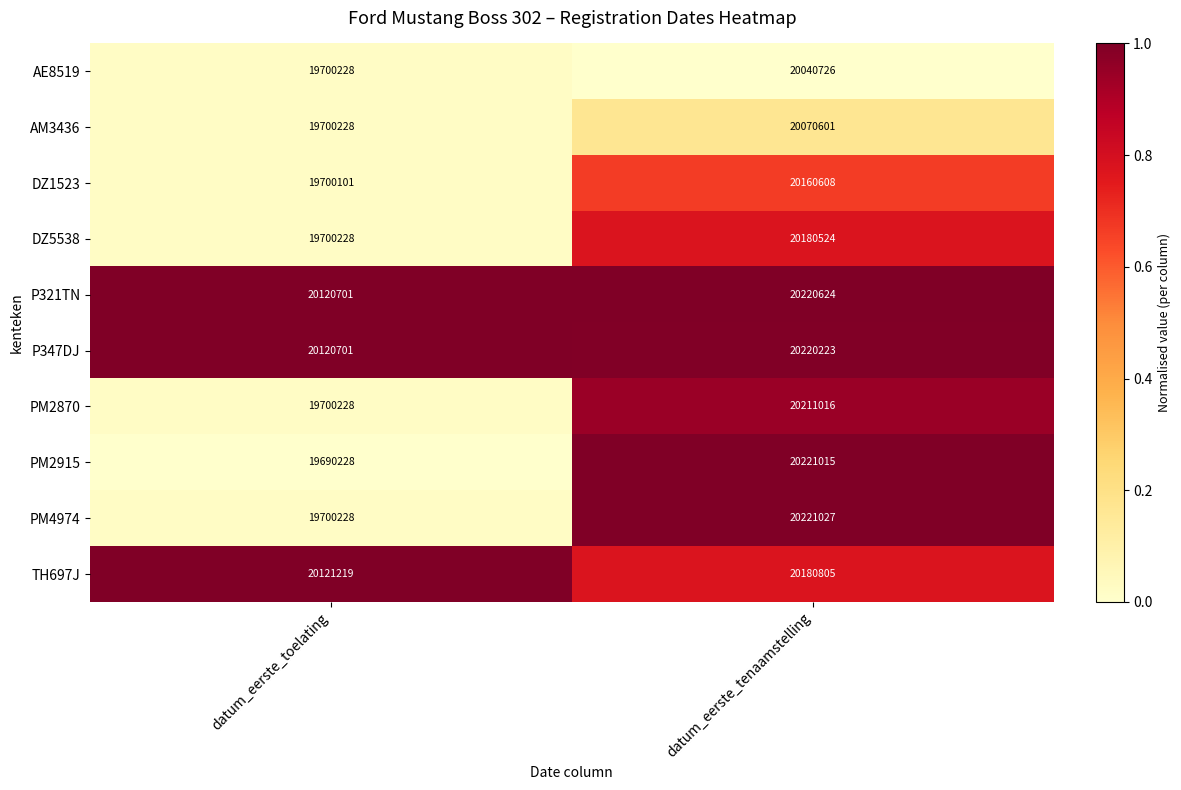

Reading left to right, extract all data points from this chart.

AE8519: datum_eerste_toelating=19700228	datum_eerste_tenaamstelling=20040726
AM3436: datum_eerste_toelating=19700228	datum_eerste_tenaamstelling=20070601
DZ1523: datum_eerste_toelating=19700101	datum_eerste_tenaamstelling=20160608
DZ5538: datum_eerste_toelating=19700228	datum_eerste_tenaamstelling=20180524
P321TN: datum_eerste_toelating=20120701	datum_eerste_tenaamstelling=20220624
P347DJ: datum_eerste_toelating=20120701	datum_eerste_tenaamstelling=20220223
PM2870: datum_eerste_toelating=19700228	datum_eerste_tenaamstelling=20211016
PM2915: datum_eerste_toelating=19690228	datum_eerste_tenaamstelling=20221015
PM4974: datum_eerste_toelating=19700228	datum_eerste_tenaamstelling=20221027
TH697J: datum_eerste_toelating=20121219	datum_eerste_tenaamstelling=20180805